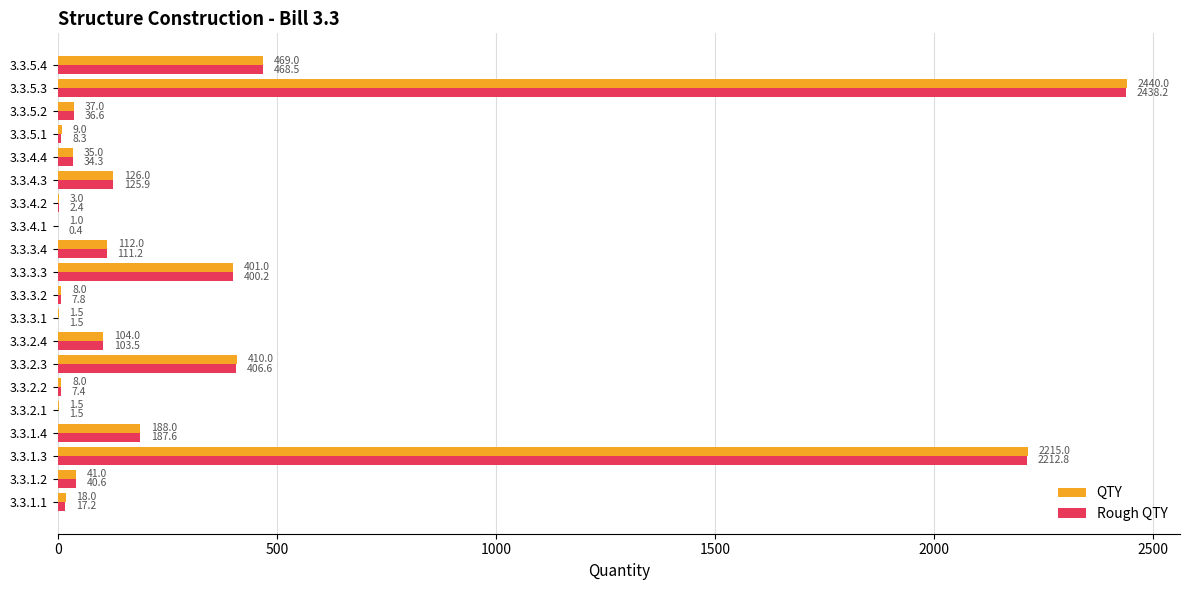

Is the value of Rough QTY at 3.3.1.1 greater than the value of QTY at 3.3.1.4?

No